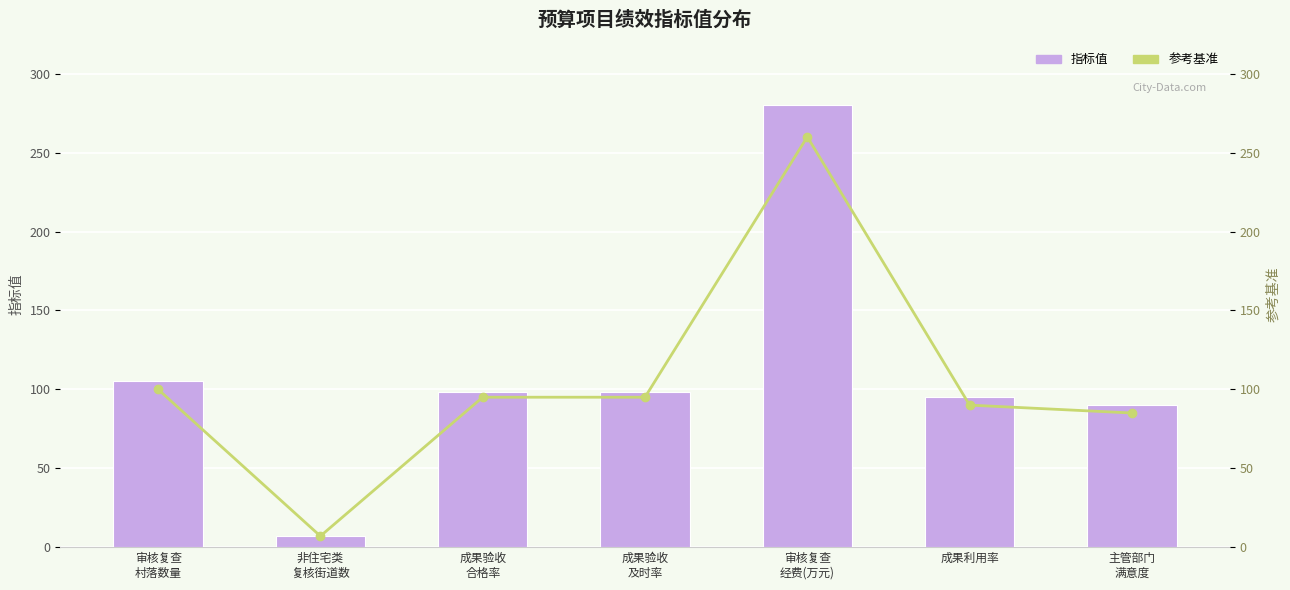

What is the difference between the 指标值 values at 审核复查
经费(万元) and 主管部门
满意度?

190